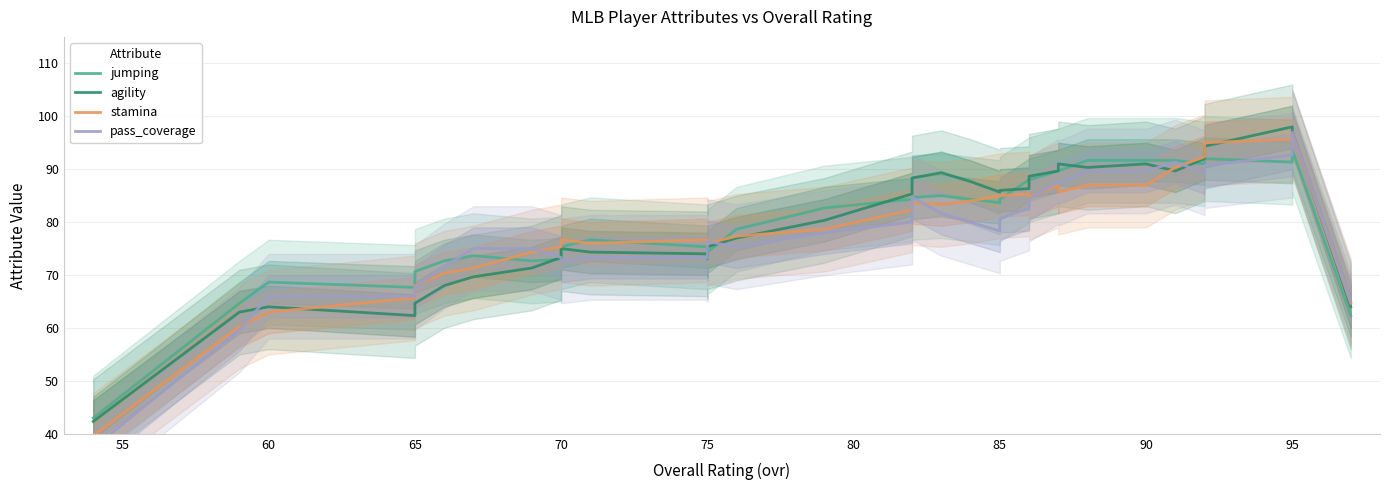

How many lines are shown in the chart?

4